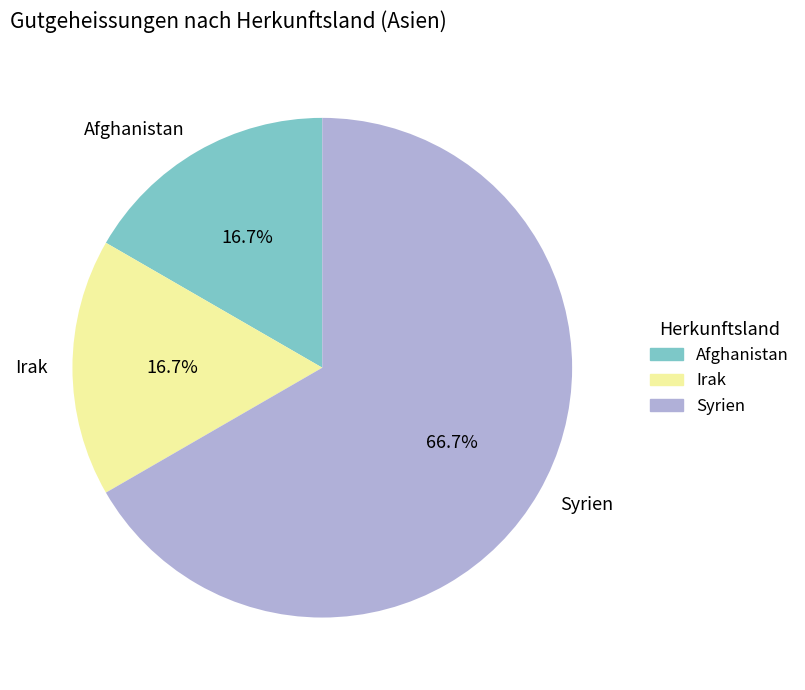

To the nearest percent, what portion does Afghanistan represent?

17%